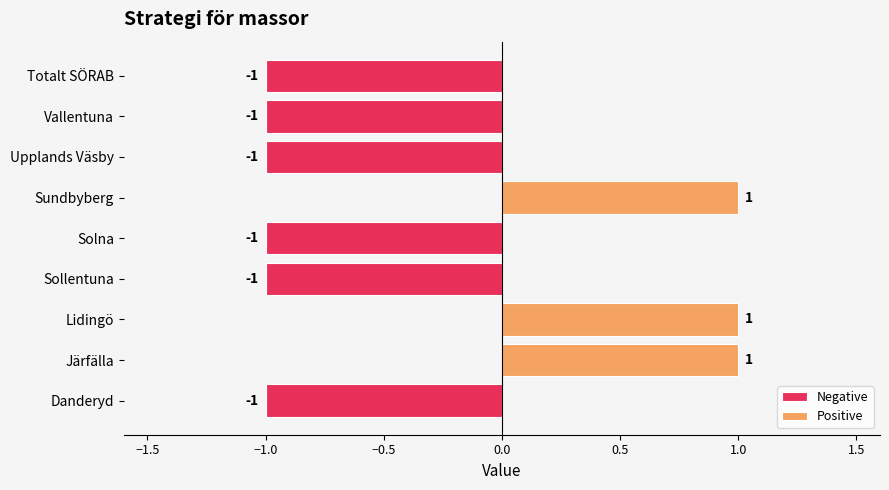

Which category has the lowest value across all series?

Danderyd